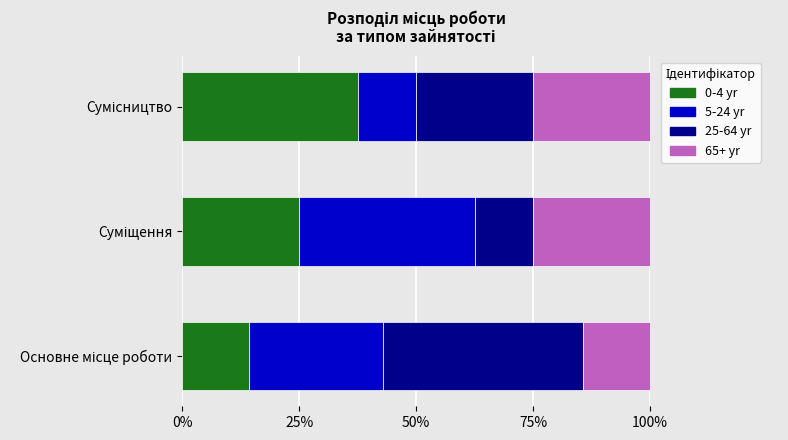

What is the sum of all 0-4 yr values?

76.8